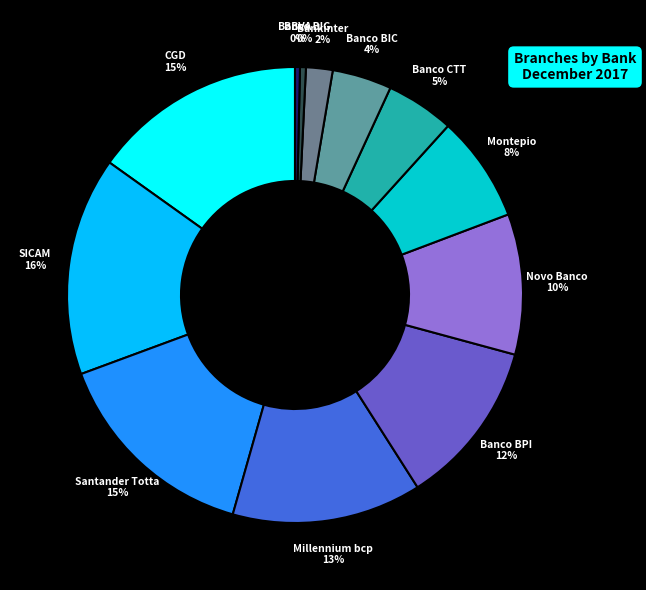

Do SICAM and CGD together represent more than half of the pie?

No